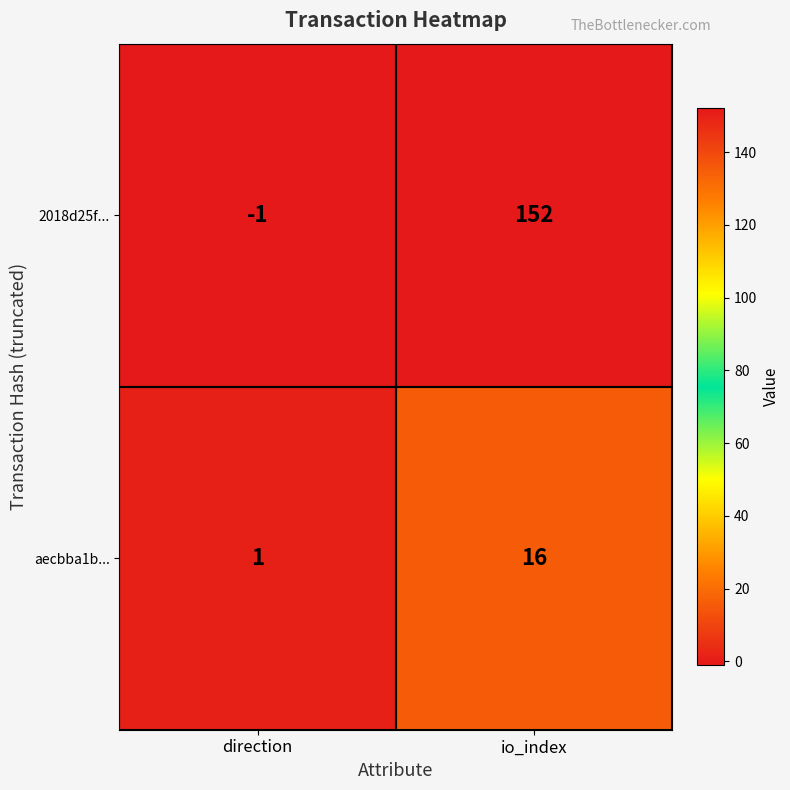

True or false: 2018d25f... has a value of -1 at direction.

True